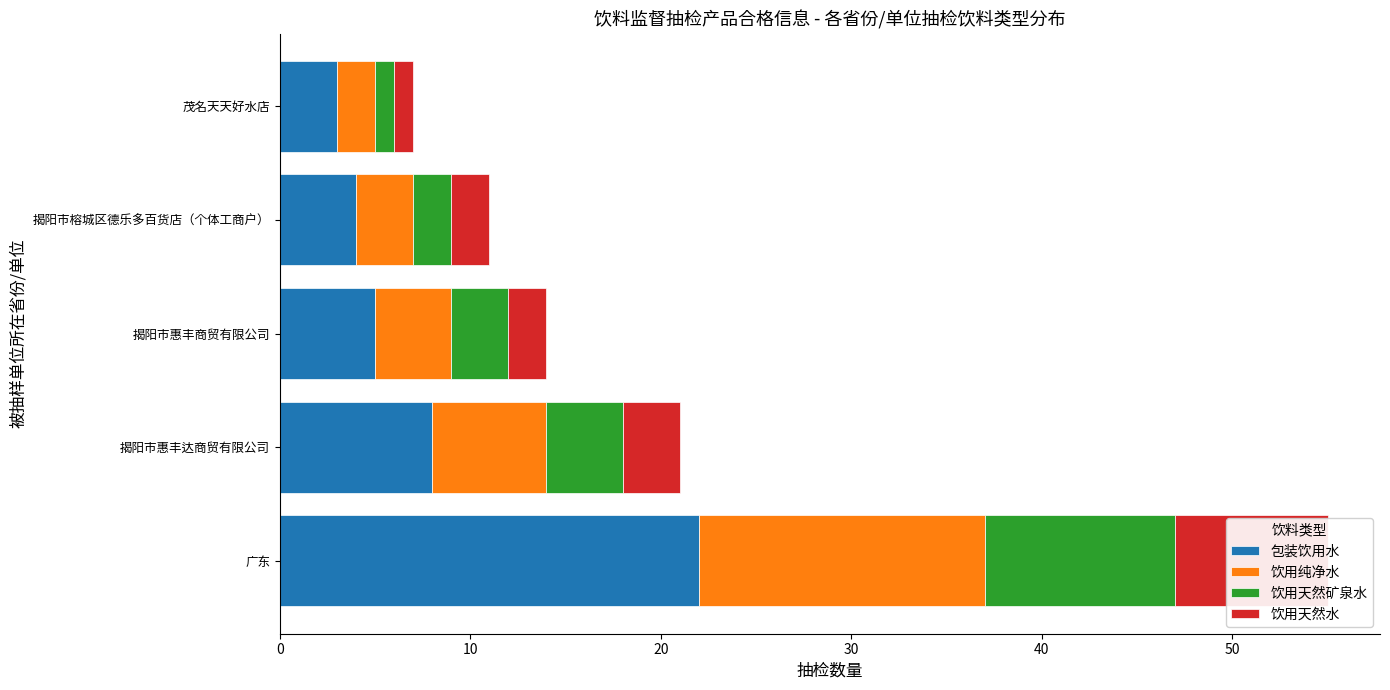

Rank the series by their maximum value, from lowest to highest.

饮用天然水, 饮用天然矿泉水, 饮用纯净水, 包装饮用水